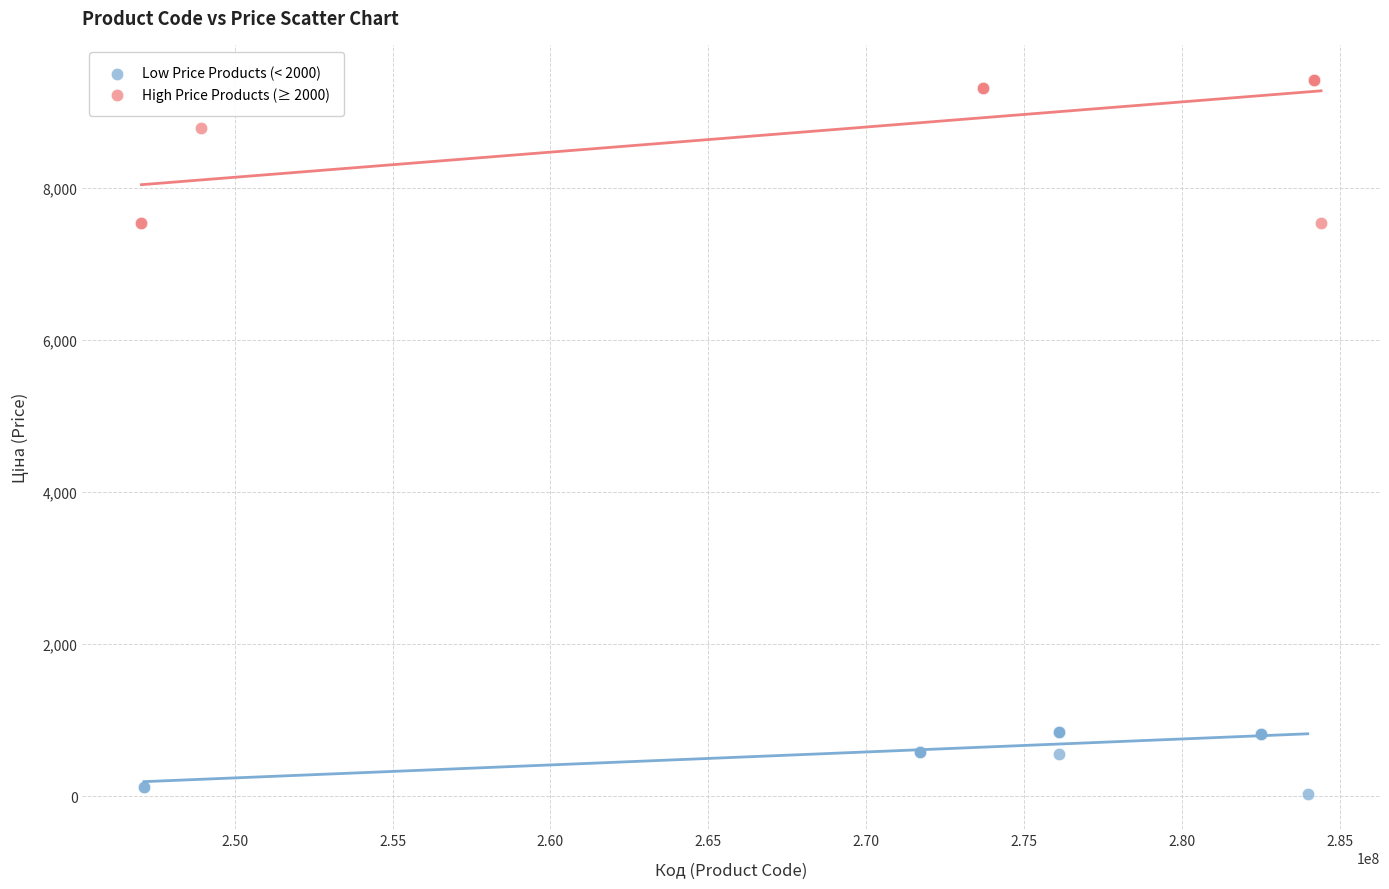

Which series reaches the minimum Y coordinate?

Low Price Products (< 2000)